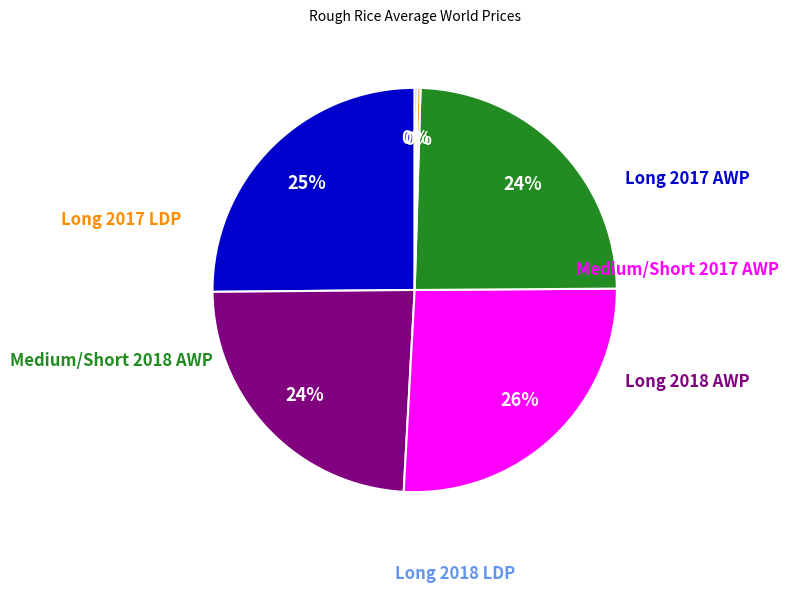

To the nearest percent, what is the difference between the largest and smallest slice percentages?

26%